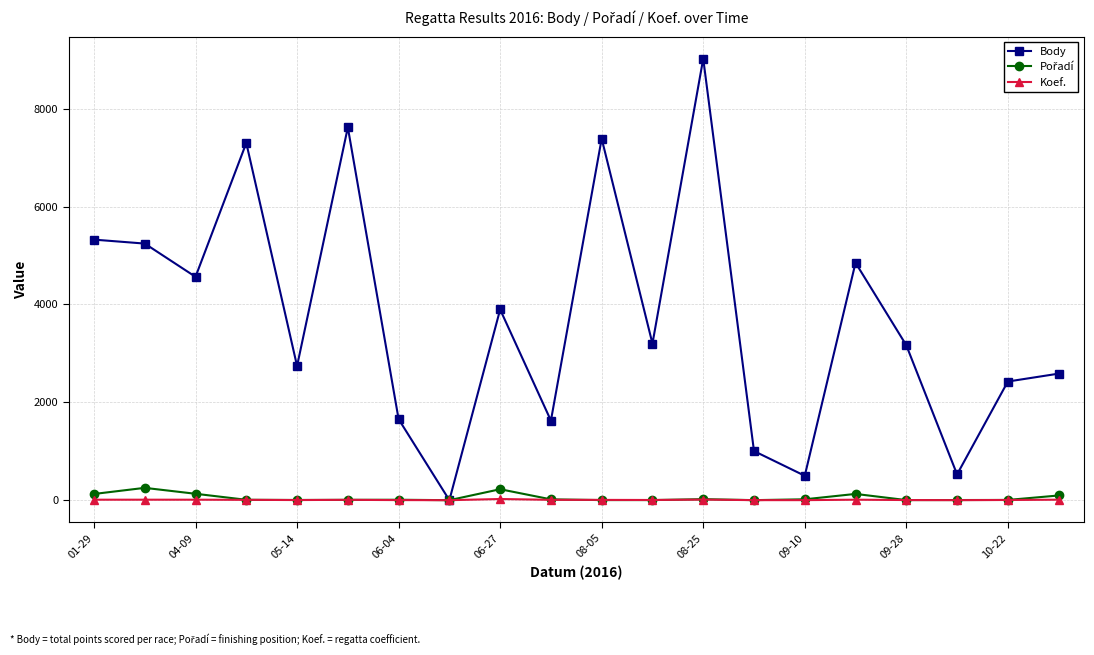

What is the value of the Body point at the 4th from the left?

7301